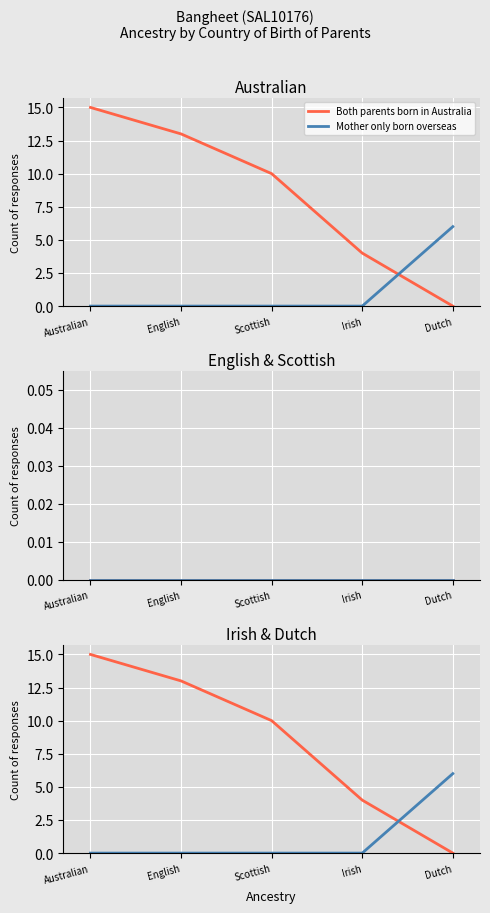

Which label corresponds to the largest value in the chart?

Australian